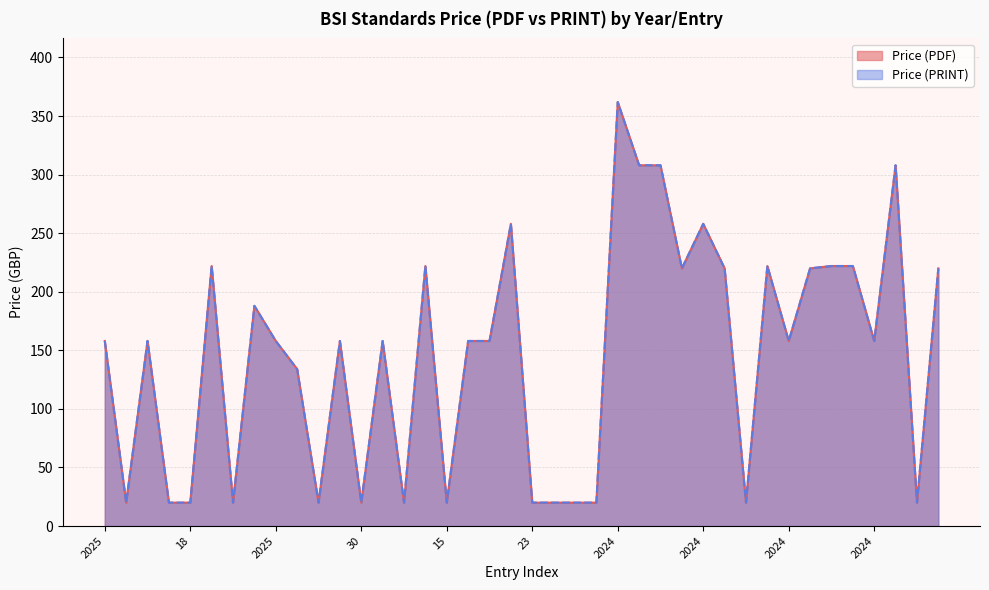

True or false: Price (PDF) and Price (PRINT) cross at least once.

False